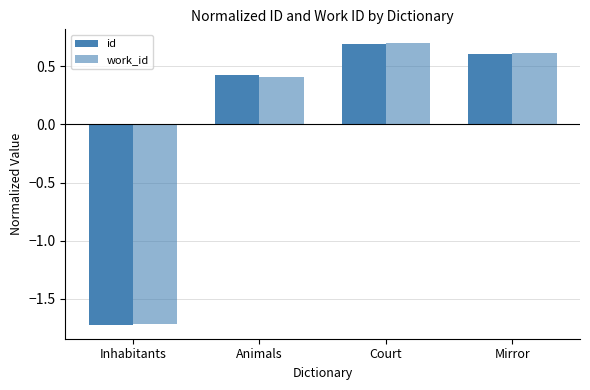

At which label does id reach its peak?

Court